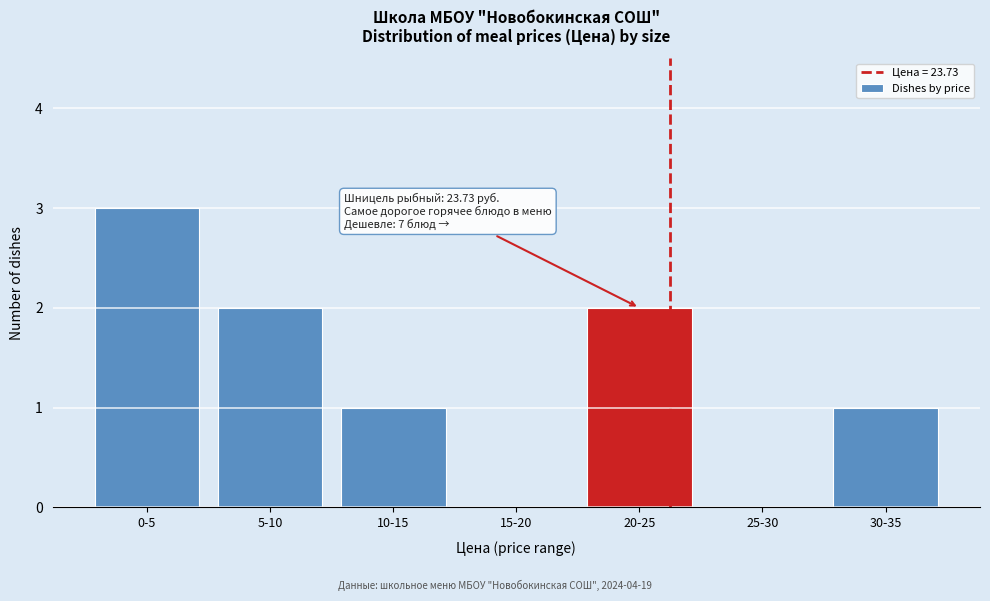

Reading left to right, transcribe all the data shown in this chart.

0-5=3	5-10=2	10-15=1	15-20=0	20-25=2	25-30=0	30-35=1